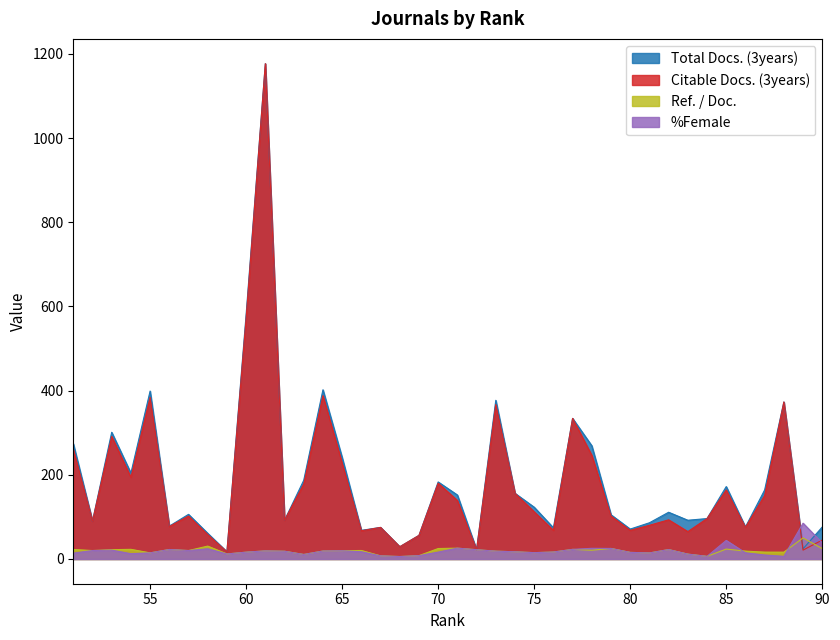

Which label corresponds to the smallest value in the chart?

68